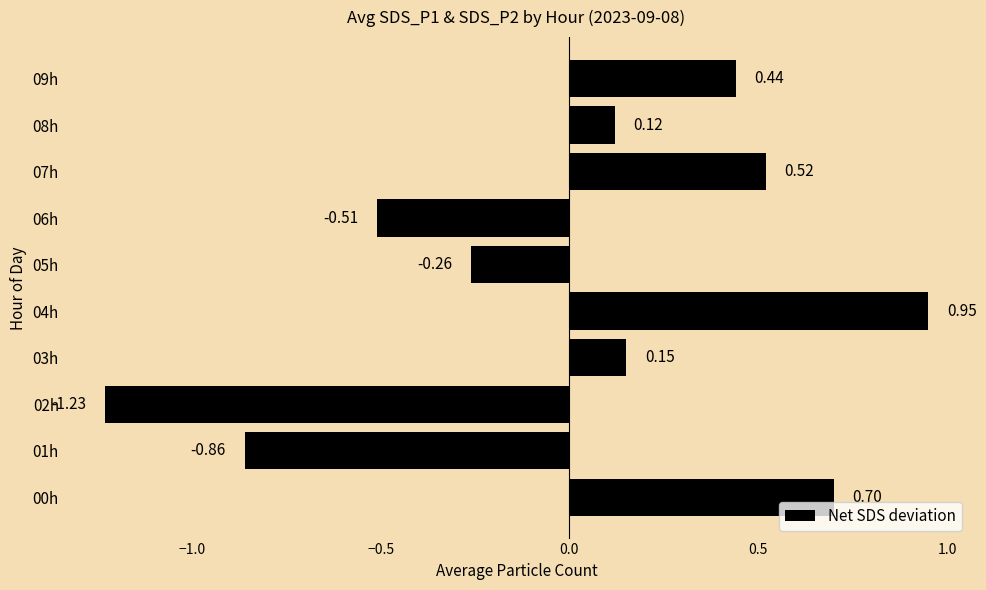

Rank the categories by value from lowest to highest.

02h, 01h, 06h, 05h, 08h, 03h, 09h, 07h, 00h, 04h